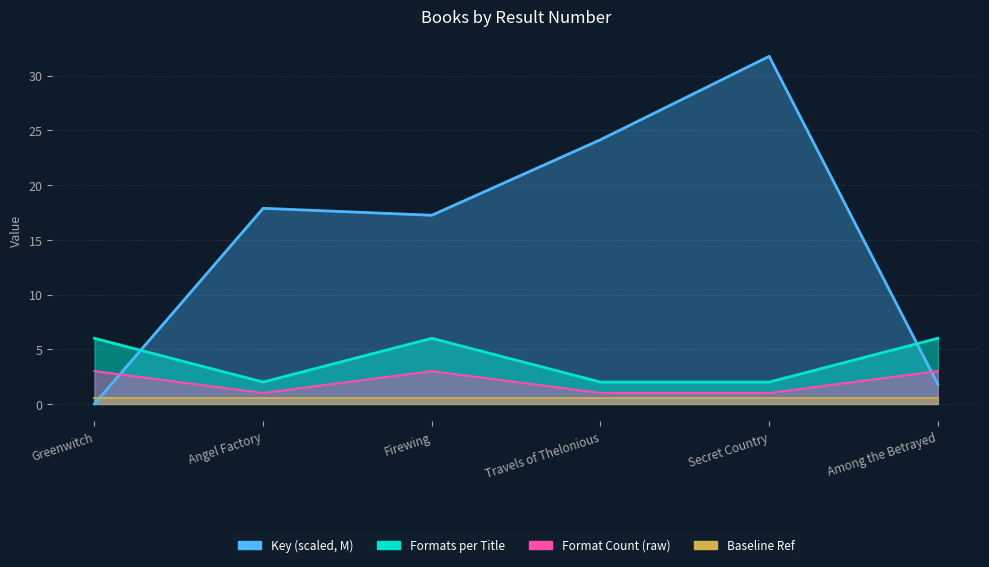

True or false: Key (scaled) has more than 1 interior local peaks.

True